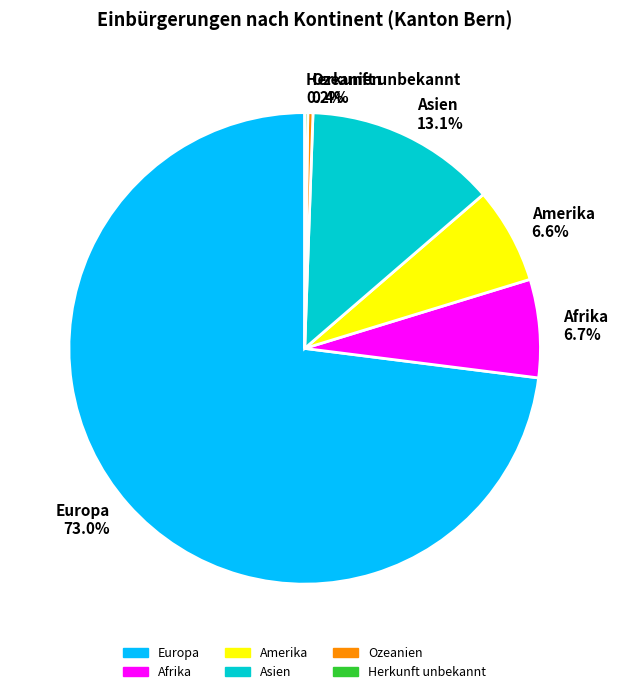

To the nearest percent, what is the combined percentage of Asien and Afrika?

20%